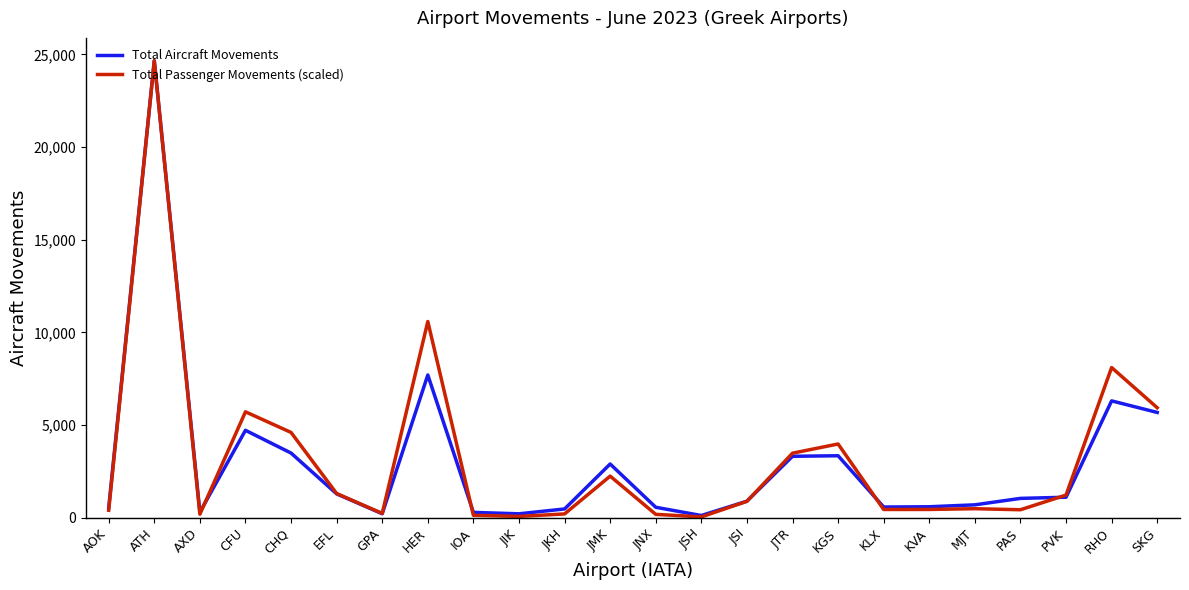

In Total Passenger Movements (scaled), how many points are higher than both neighbors (excluding endpoints)?

7